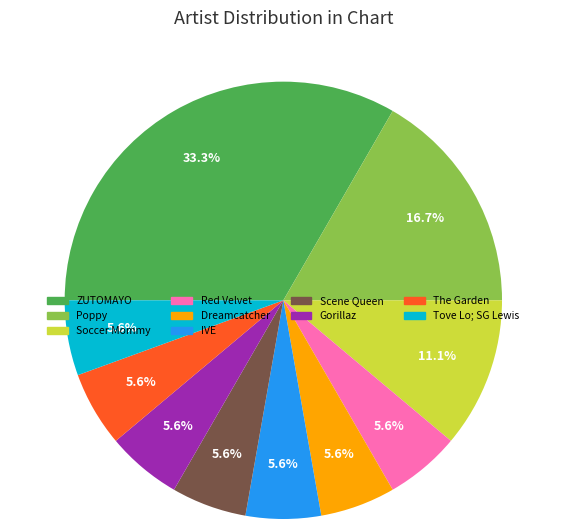

How many slices are in this pie chart?

10